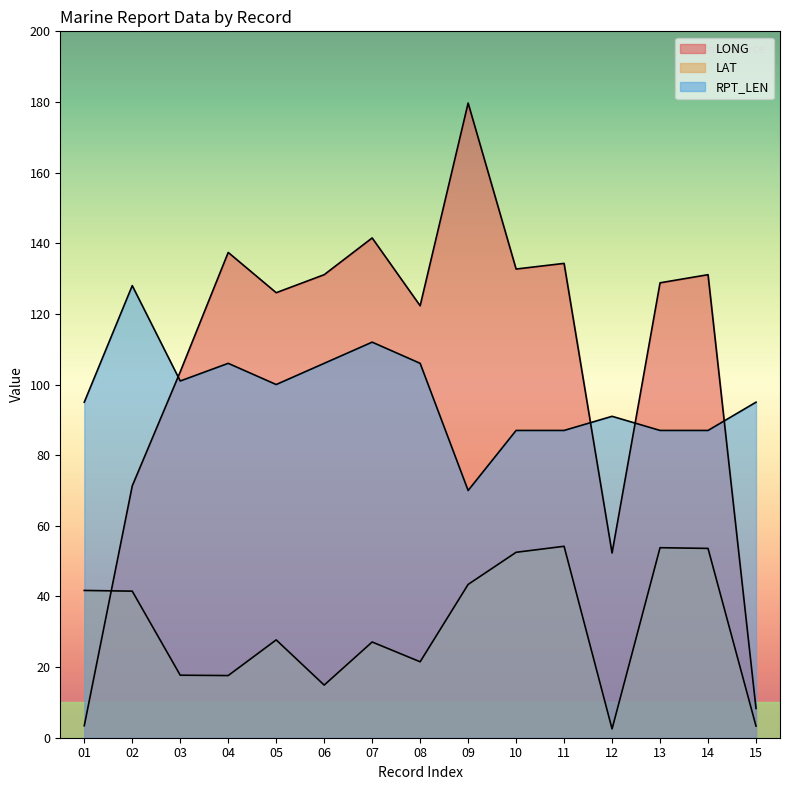

Does the chart have visible grid lines?

No